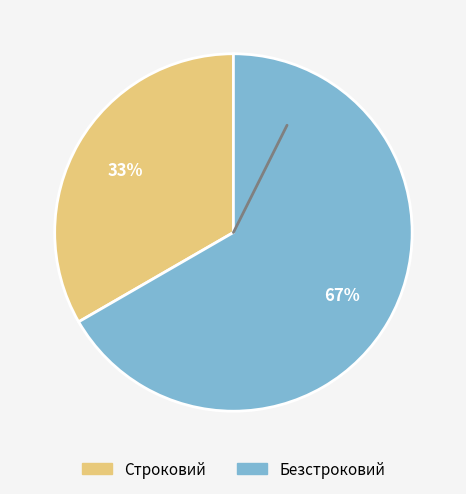

Is the sum of Безстроковий and Строковий greater than half?

Yes